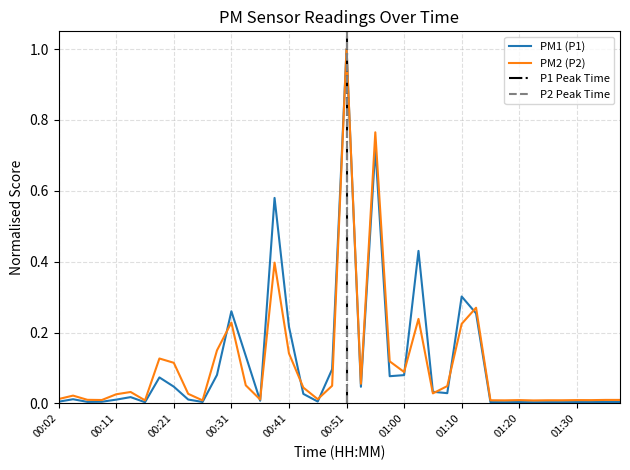

What is the highest value of the PM2 (P2) series?

1.0